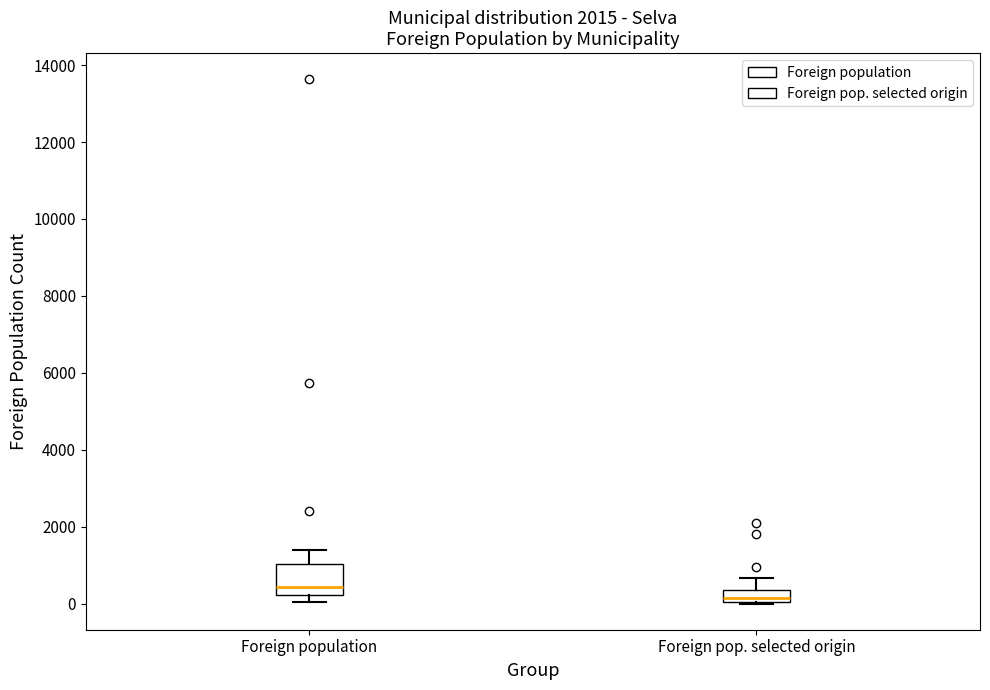

Which box is the tallest, from its lower edge to its upper edge?

Foreign population